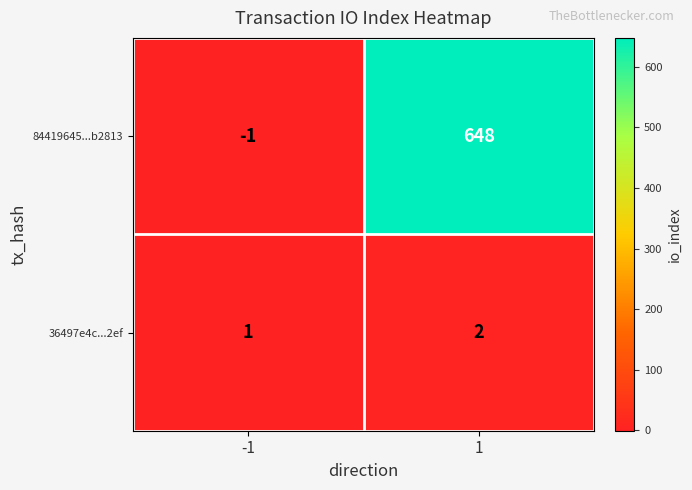

At which category is the sum across all series the highest?

1